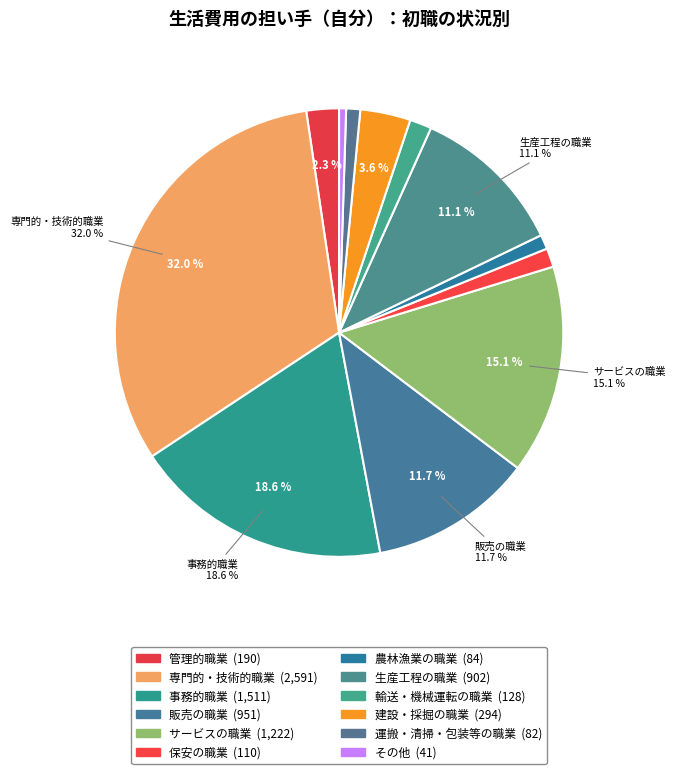

To the nearest percent, what percentage of the pie is 輸送・機械運転の職業?

2%